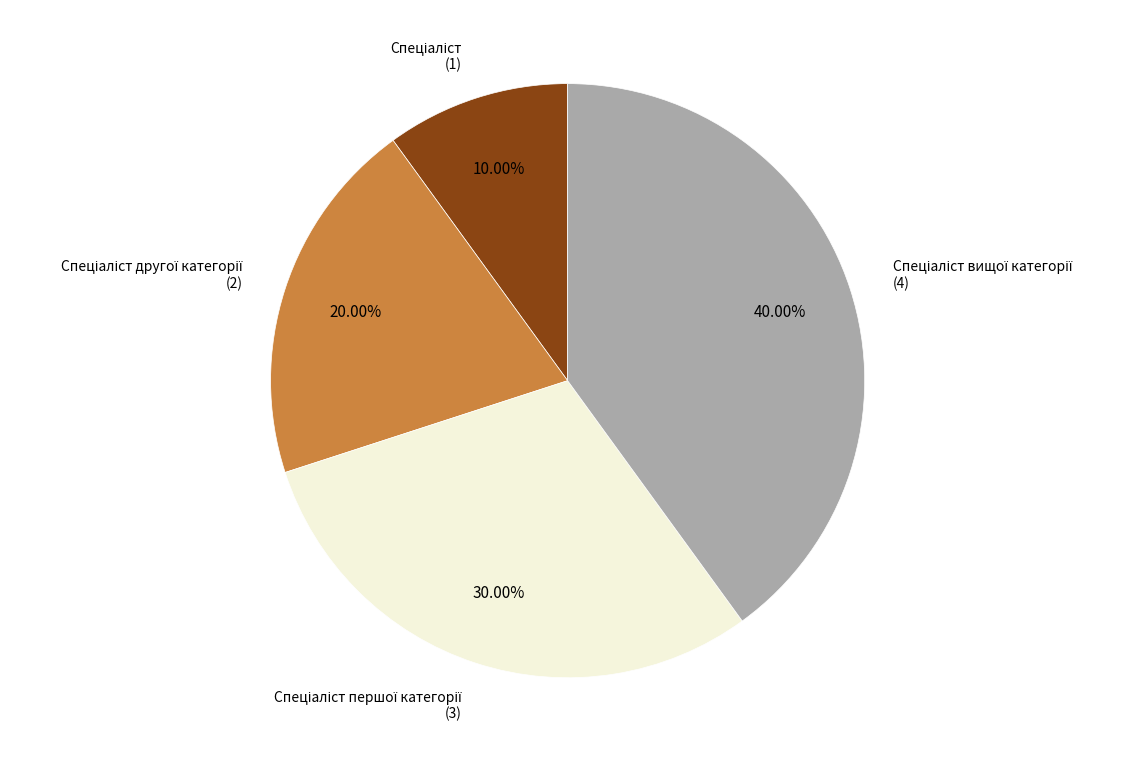

Is there a majority slice in this chart?

No